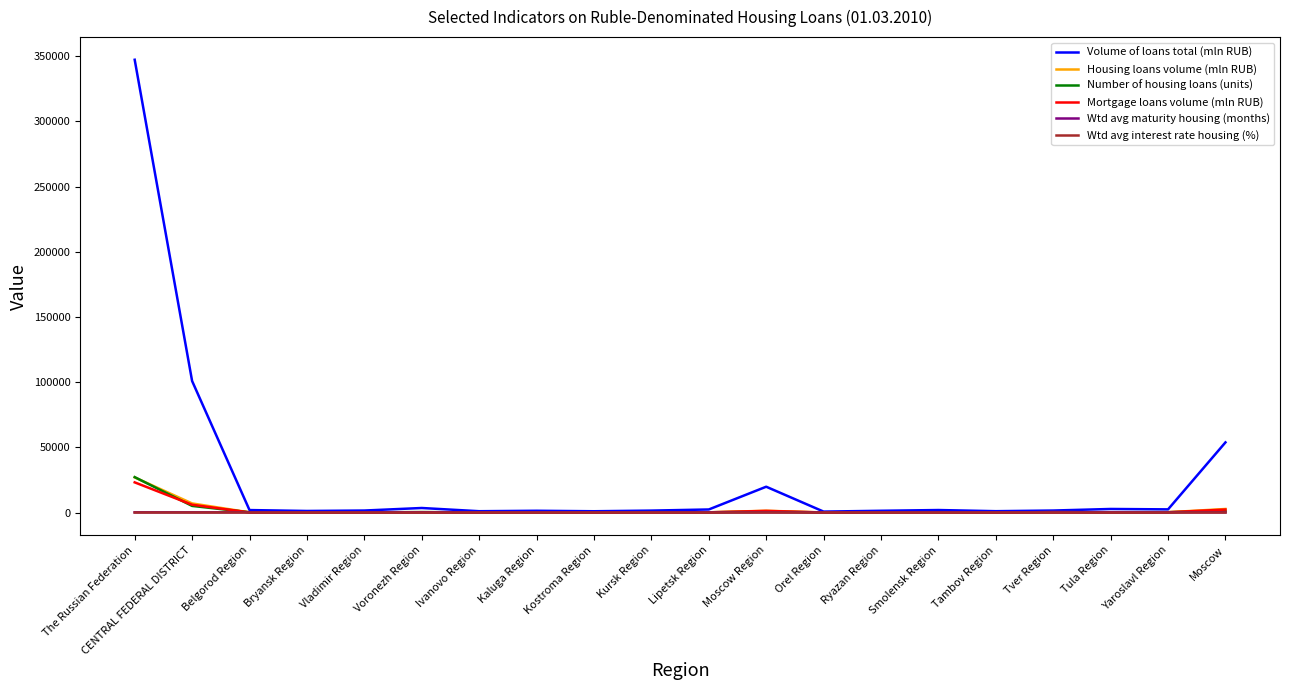

At which category is the sum across all series the highest?

The Russian Federation